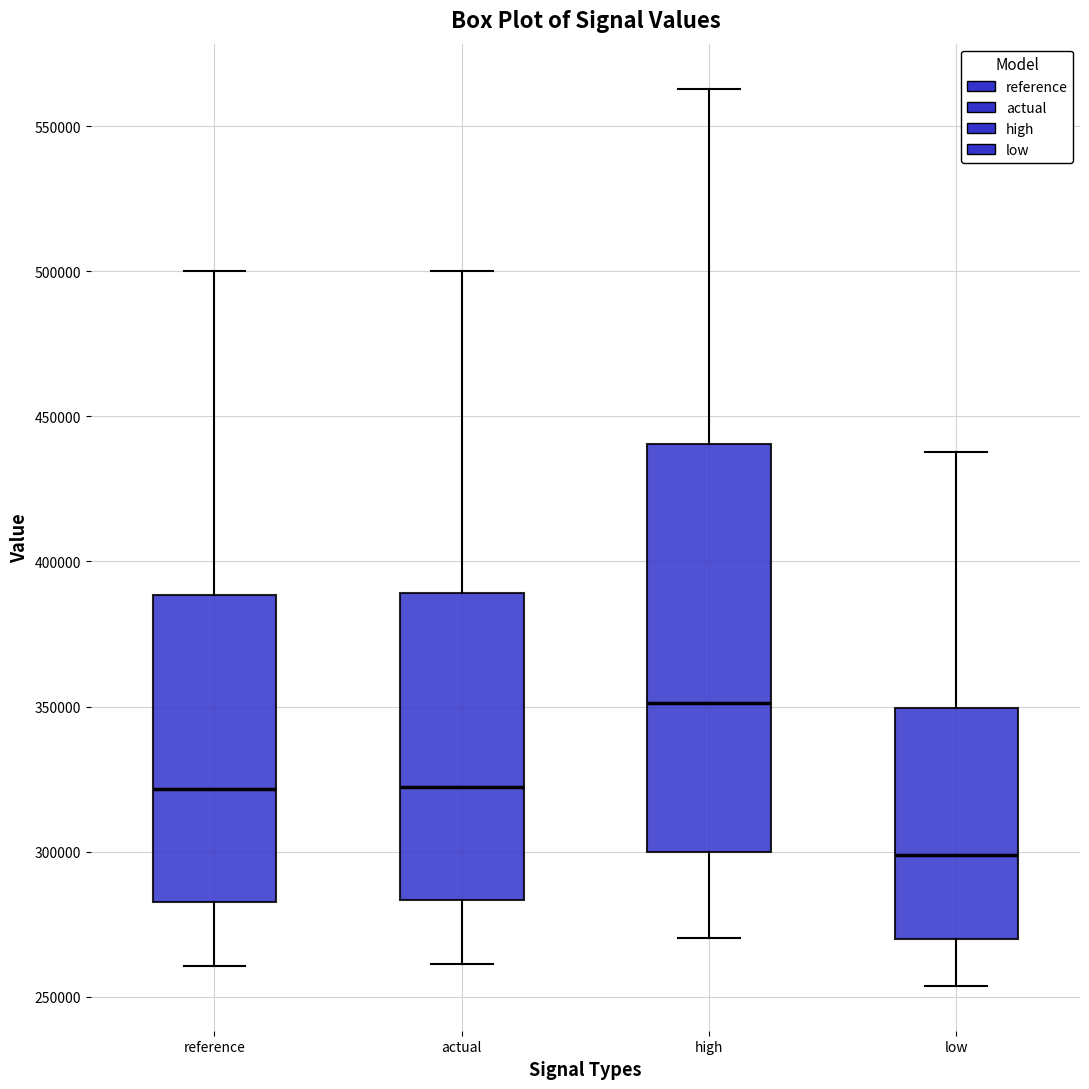

Where does the upper whisker of the box for actual end on the y-axis? The values are not printed on the chart, so give them approximately, as read against the axis.

500000